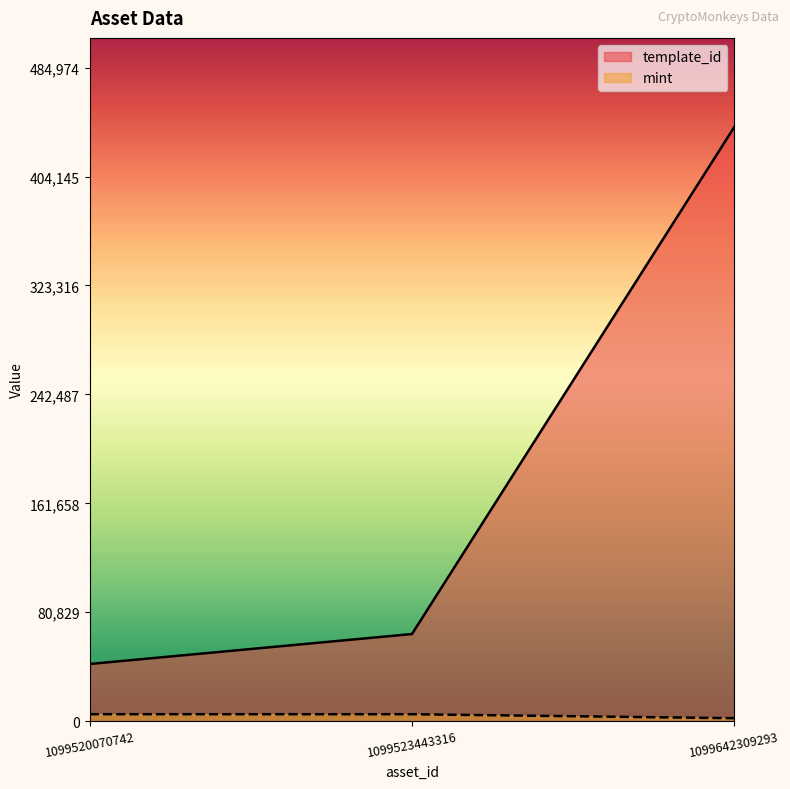

Rank the series at 1099523443316 from highest to lowest value.

template_id, mint